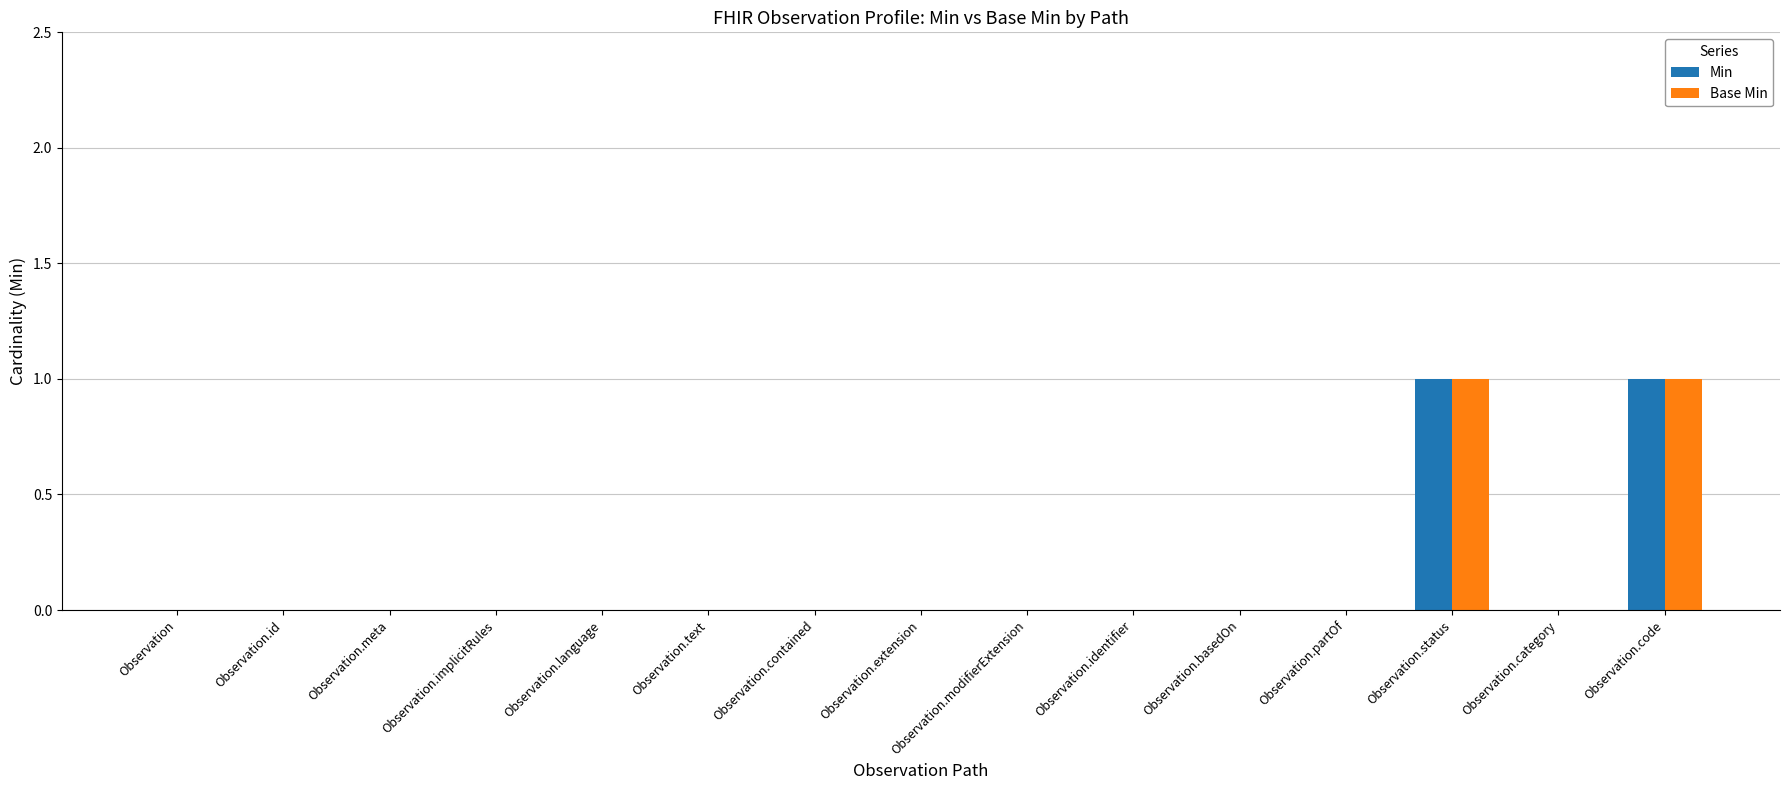

The Min series shows 0 at Observation. True or false?

True